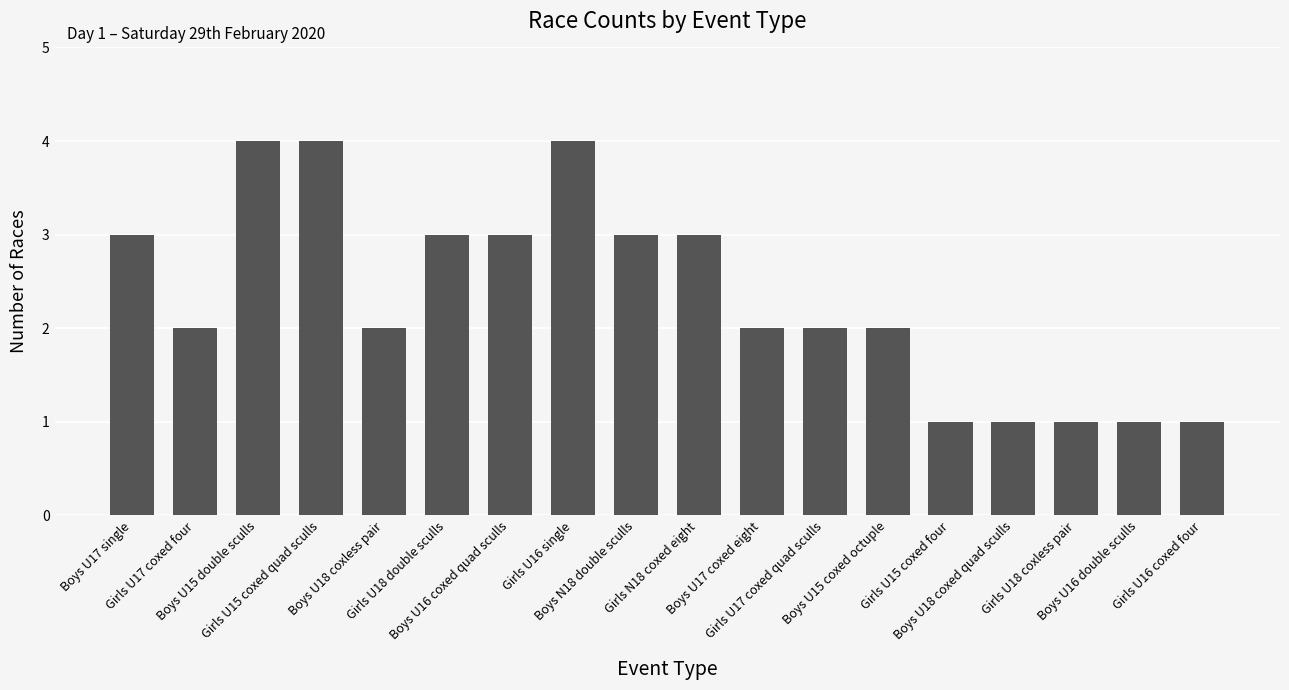

Approximately how many times larger is the value at Boys U18 coxed quad sculls compared to Girls U18 coxless pair?

1.0